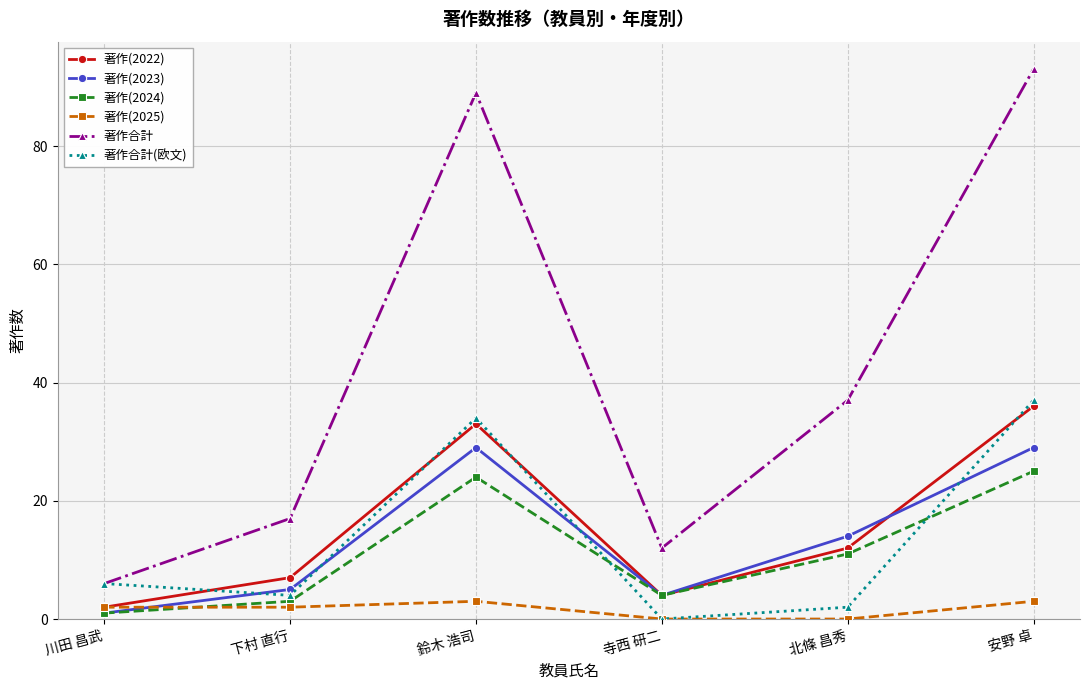

At how many categories does at least one series exceed 67?

2